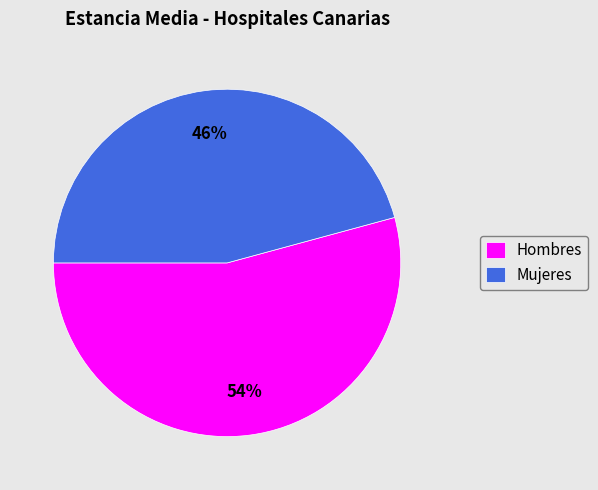

Between Hombres and Mujeres, which is larger?

Hombres